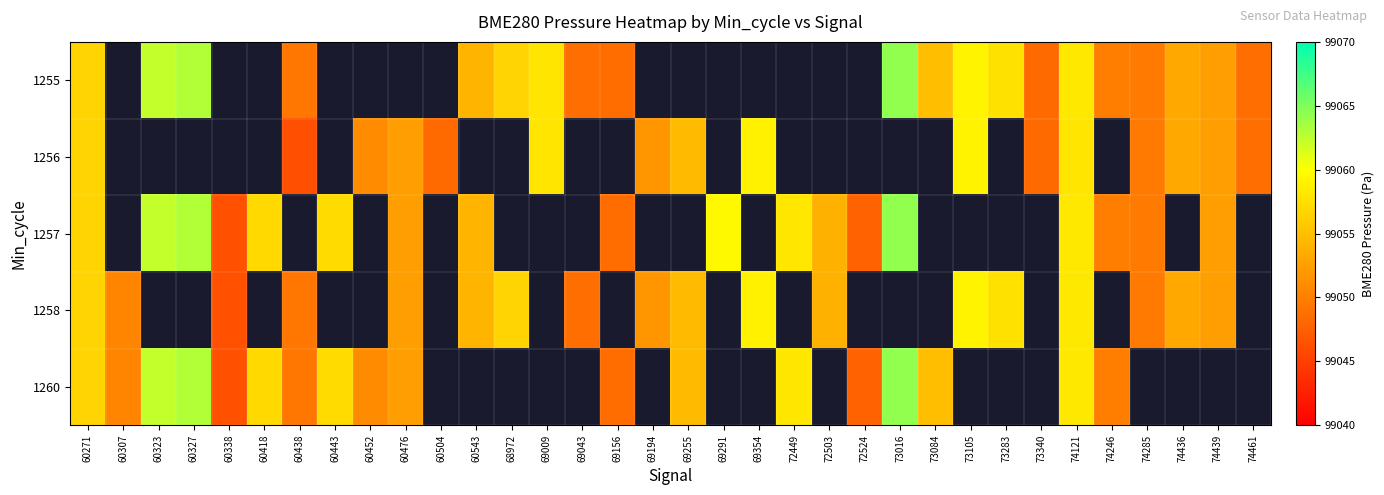

What is the greatest value displayed?

99064.3